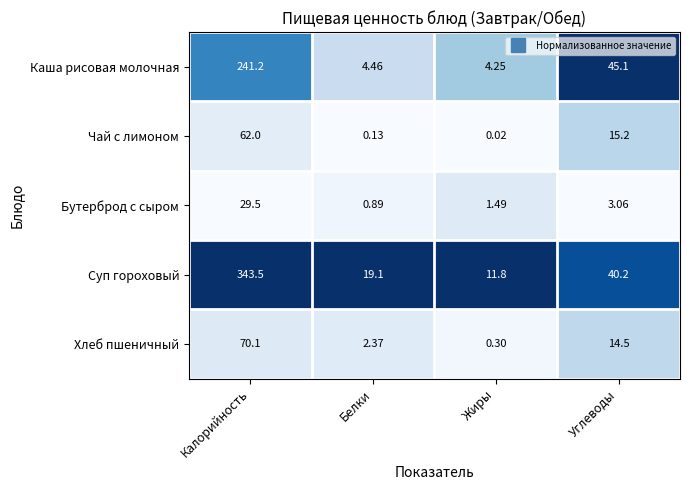

How many data points in Хлеб пшеничный are less than 14?

2